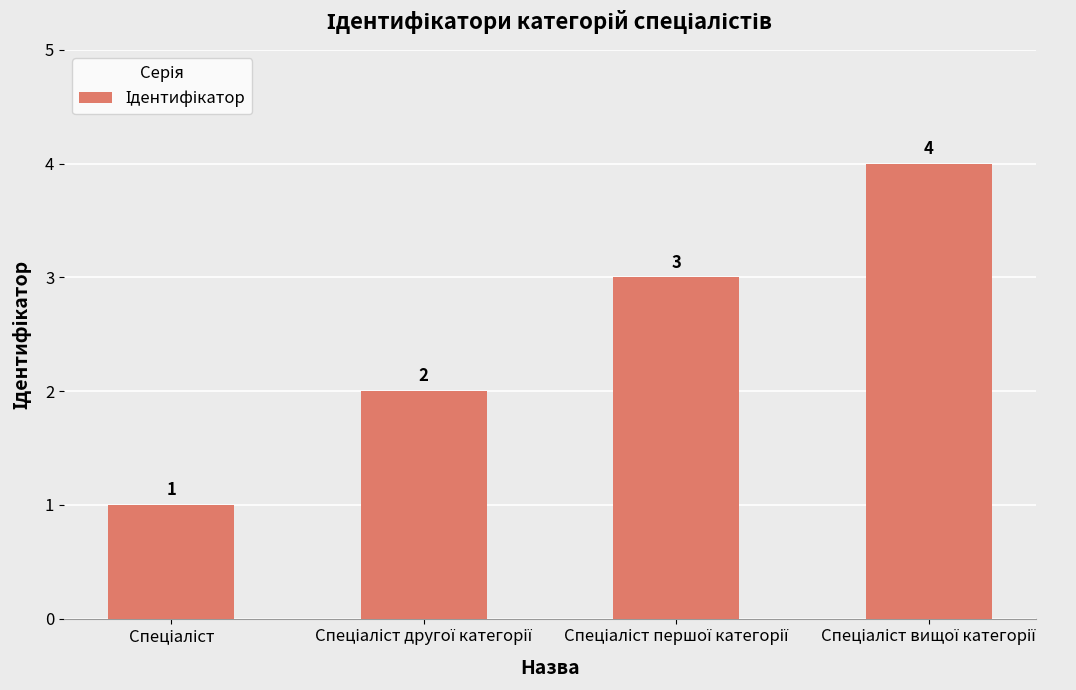

How many values are between 2 and 4?

3